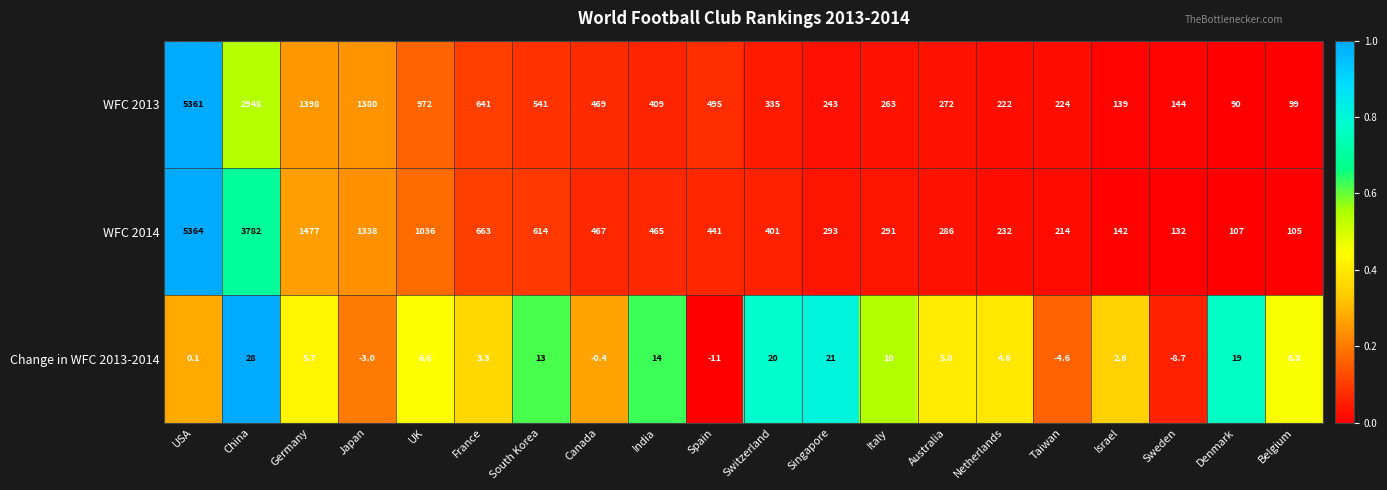

How many series are shown in this chart?

3